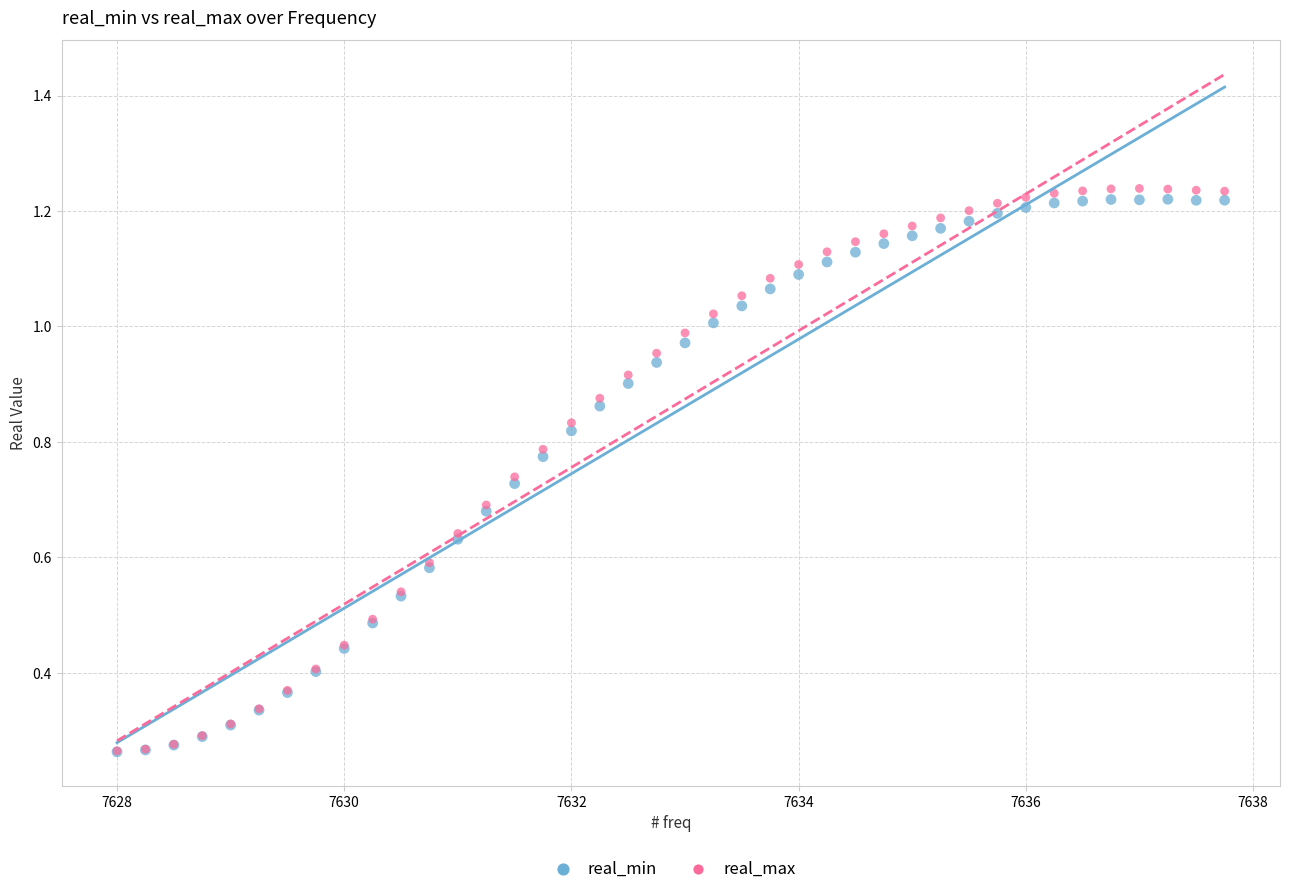

What are all the series names shown in the legend?

real_min, real_max